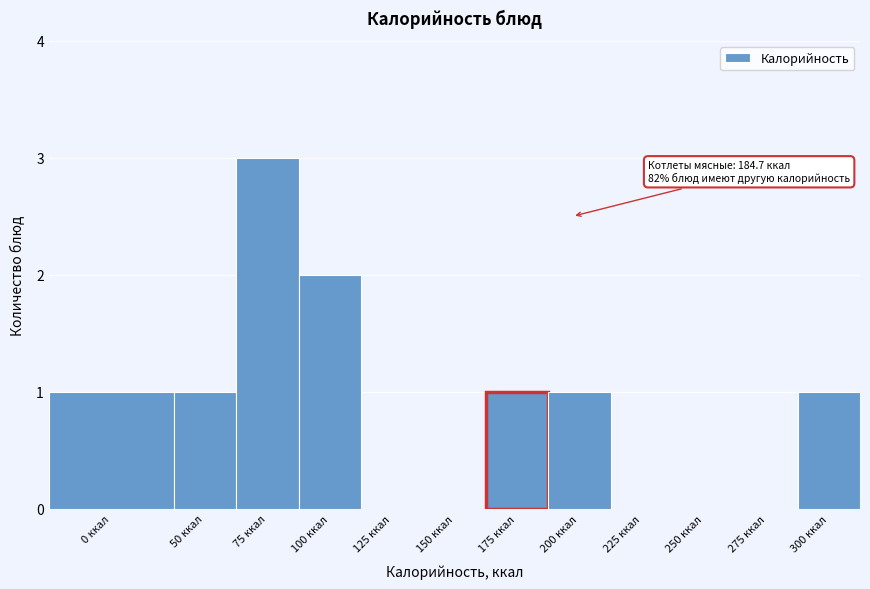

Reading right to left, transcribe all the data shown in this chart.

300 ккал=1	275 ккал=0	250 ккал=0	225 ккал=0	200 ккал=1	175 ккал=1	150 ккал=0	125 ккал=0	100 ккал=2	75 ккал=3	50 ккал=1	0 ккал=1